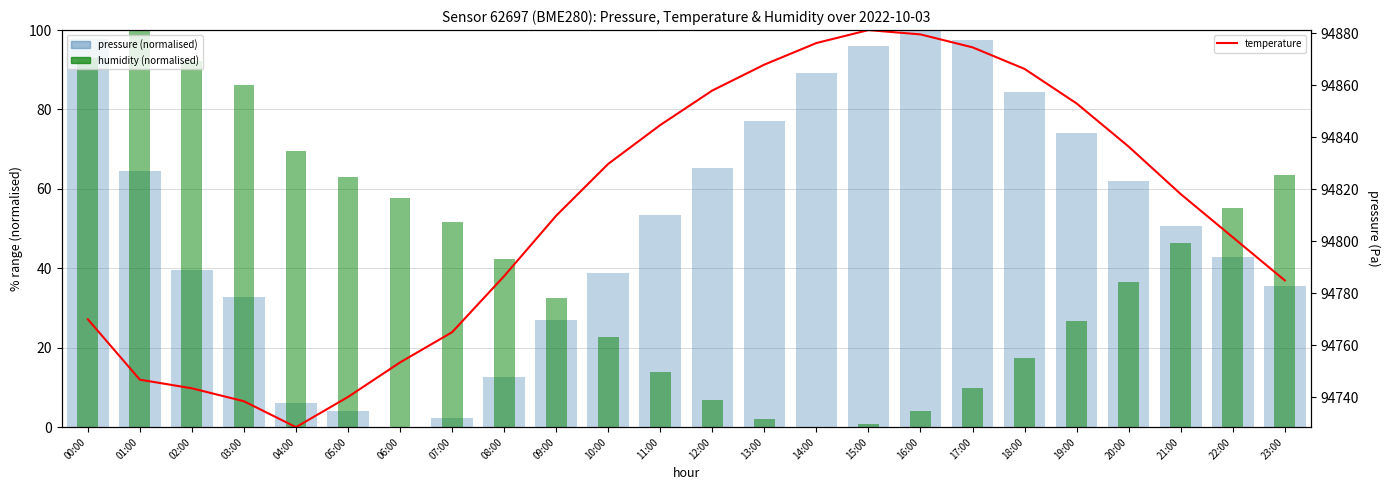

What is the difference between the second highest and minimum values in the pressure (normalised) series?

97.7